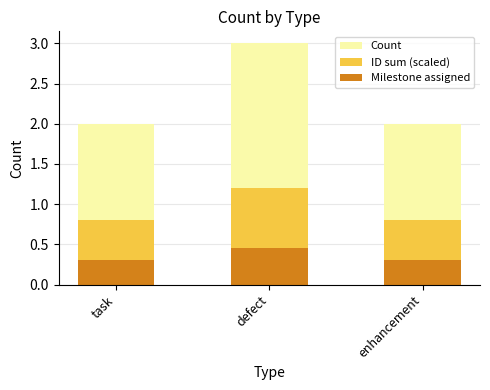

At how many categories does at least one series exceed 2?

1